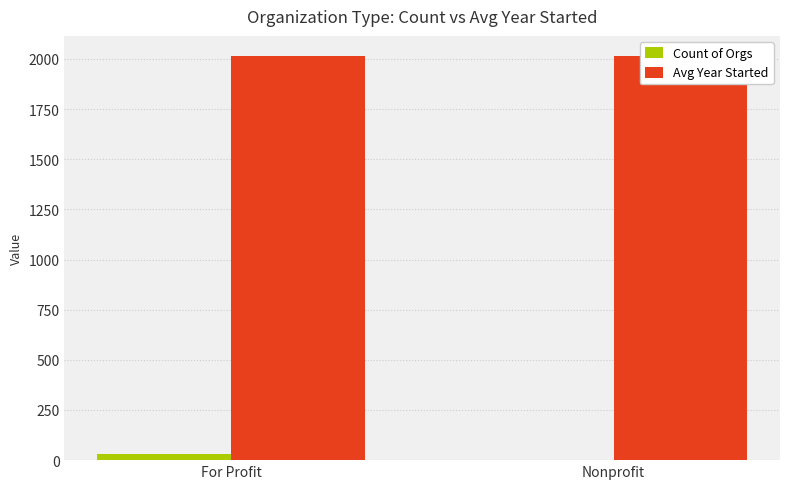

At how many categories does at least one series exceed 1419?

2